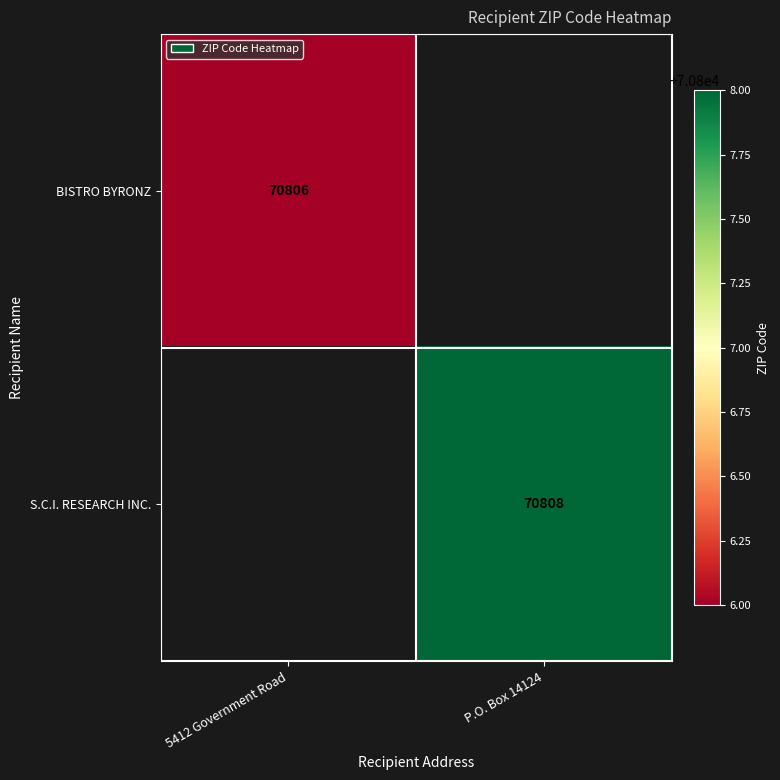

Which category has the lowest value across all series?

5412 Government Road